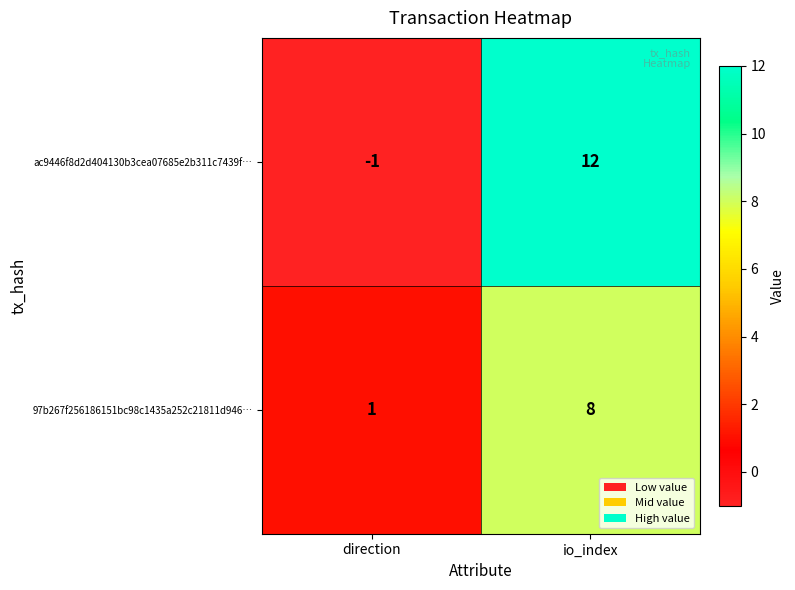

Rank the series at io_index from lowest to highest value.

97b267f256186151bc98c1435a252c21811d946…, ac9446f8d2d404130b3cea07685e2b311c7439f…